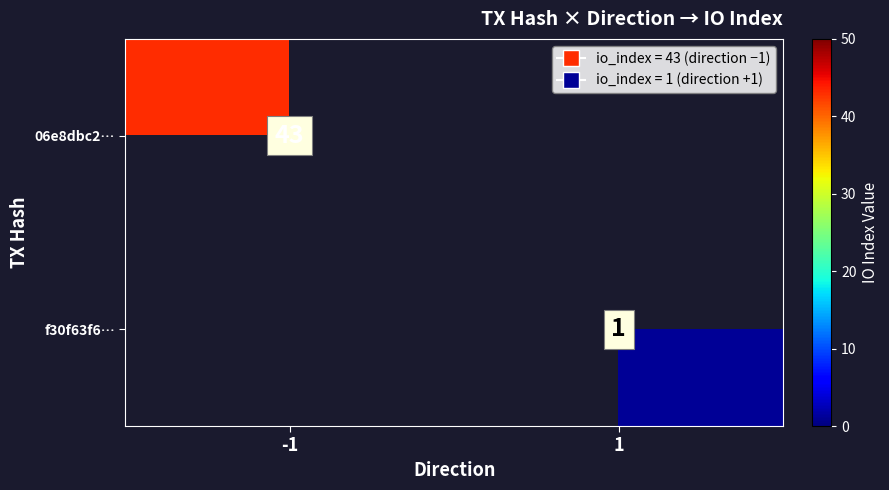

True or false: f30f63f6… has a value of 1 at 1.

True